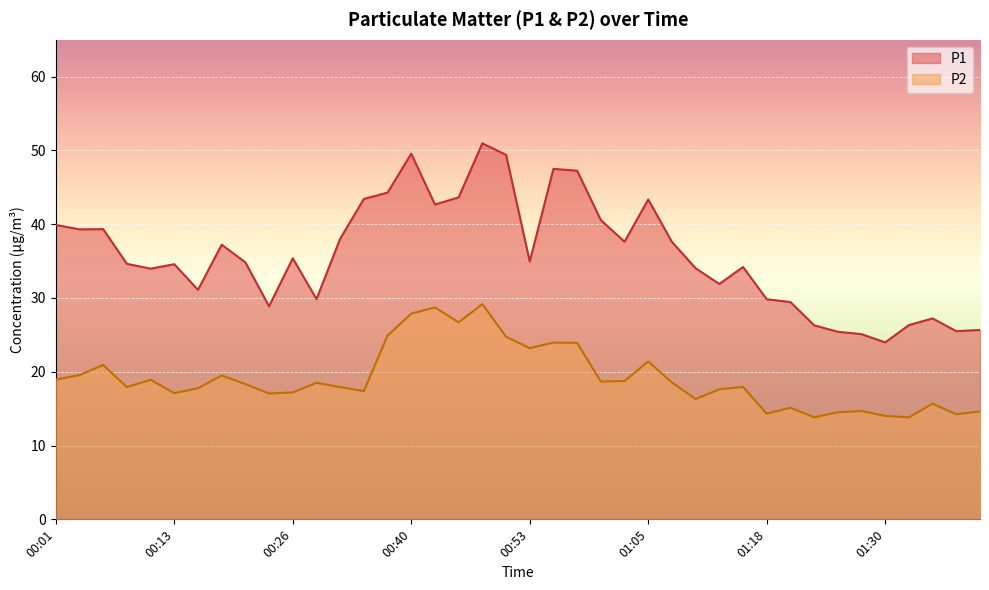

At which category is the sum across all series the highest?

00:48